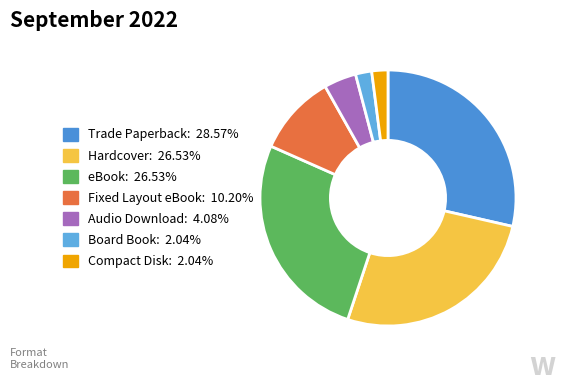

Is there a majority slice in this chart?

No